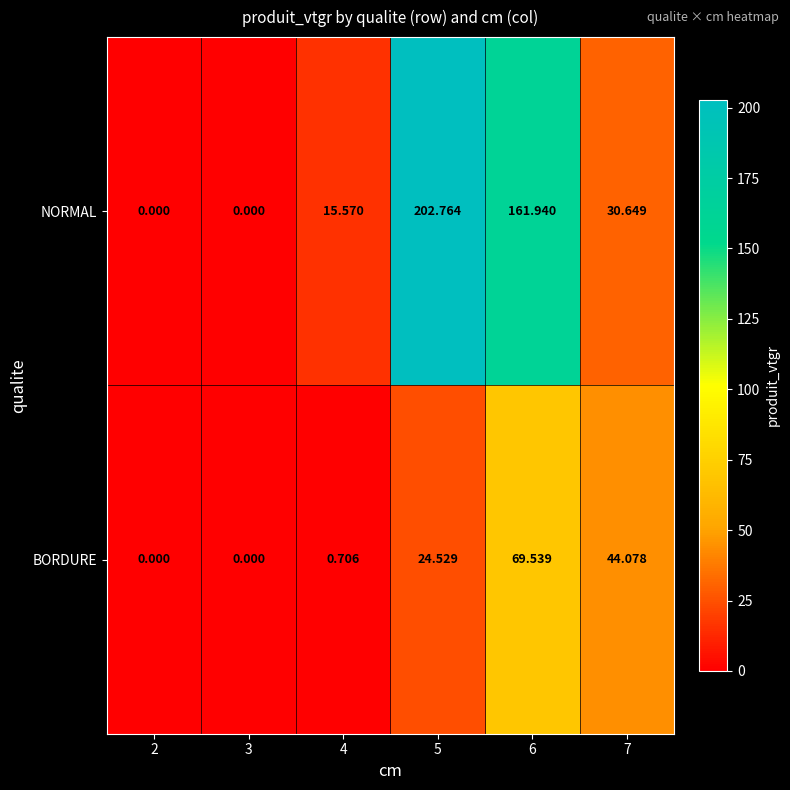

Is the value of NORMAL at 5 greater than the value of BORDURE at 3?

Yes